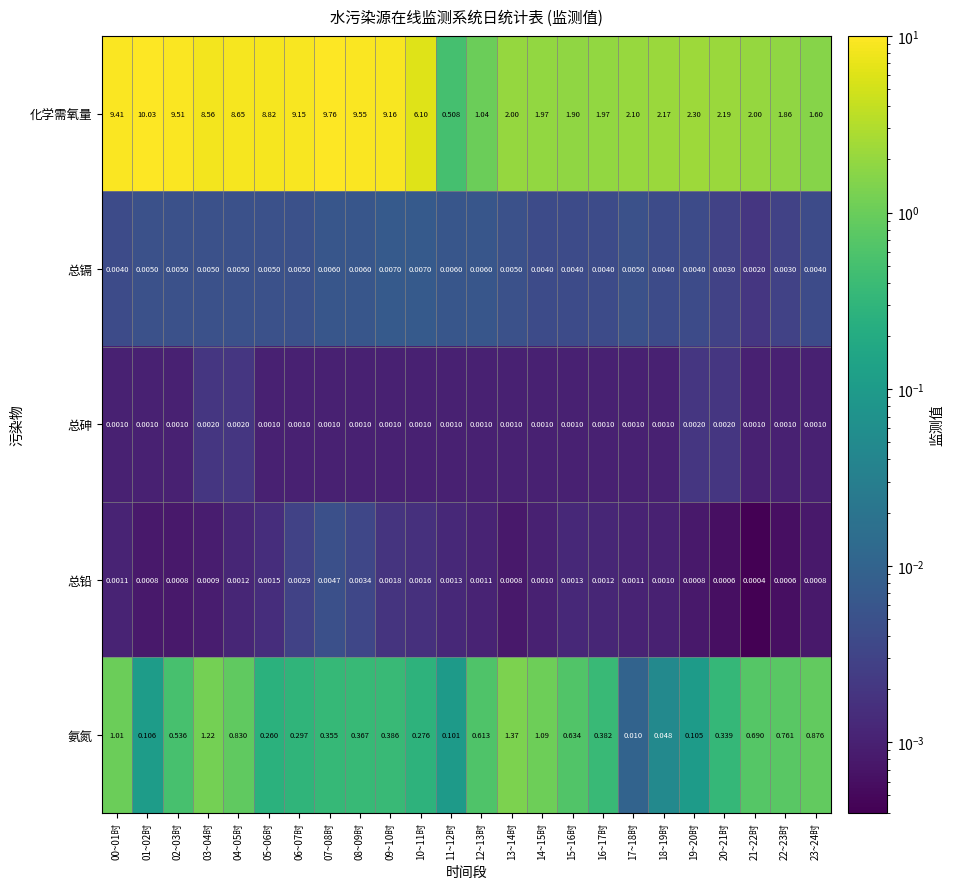

How many series are shown in this chart?

5